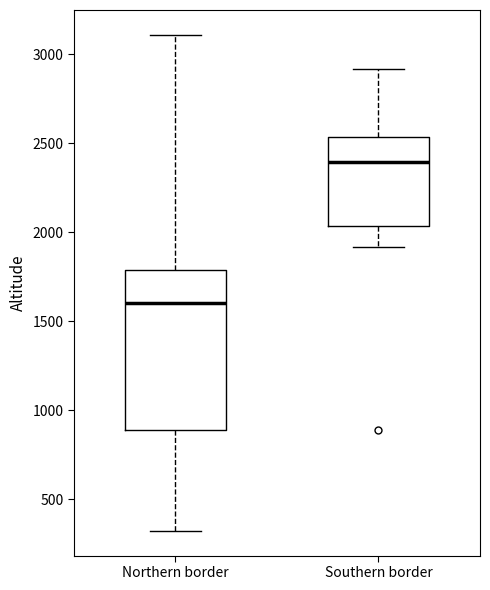

Reading left to right, transcribe this box plot: for each box, give where its median line is, the range the box spans, and where its two whiskers end, as read against the y-axis. The values are not printed on the chart, so give them approximately, as read against the axis.

Northern border: median 1600, box 900 to 1800, whiskers 300 to 3100
Southern border: median 2400, box 2050 to 2550, whiskers 1900 to 2900